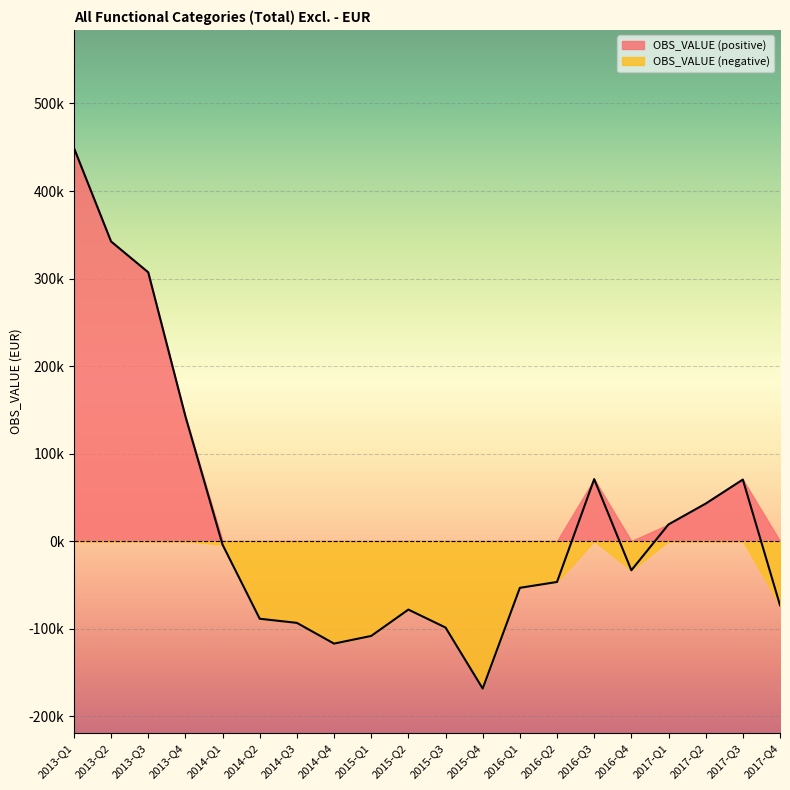

Reading left to right, transcribe all the data shown in this chart.

2013-Q1=449254.3	2013-Q2=342356.4	2013-Q3=307106.9	2013-Q4=142630.5	2014-Q1=-4134.0	2014-Q2=-88731.4	2014-Q3=-93458.9	2014-Q4=-117143.8	2015-Q1=-108391.1	2015-Q2=-78270.6	2015-Q3=-98784.0	2015-Q4=-168504.7	2016-Q1=-53409.9	2016-Q2=-46710.6	2016-Q3=70812.6	2016-Q4=-33352.2	2017-Q1=19052.0	2017-Q2=42831.8	2017-Q3=70310.4	2017-Q4=-73313.8